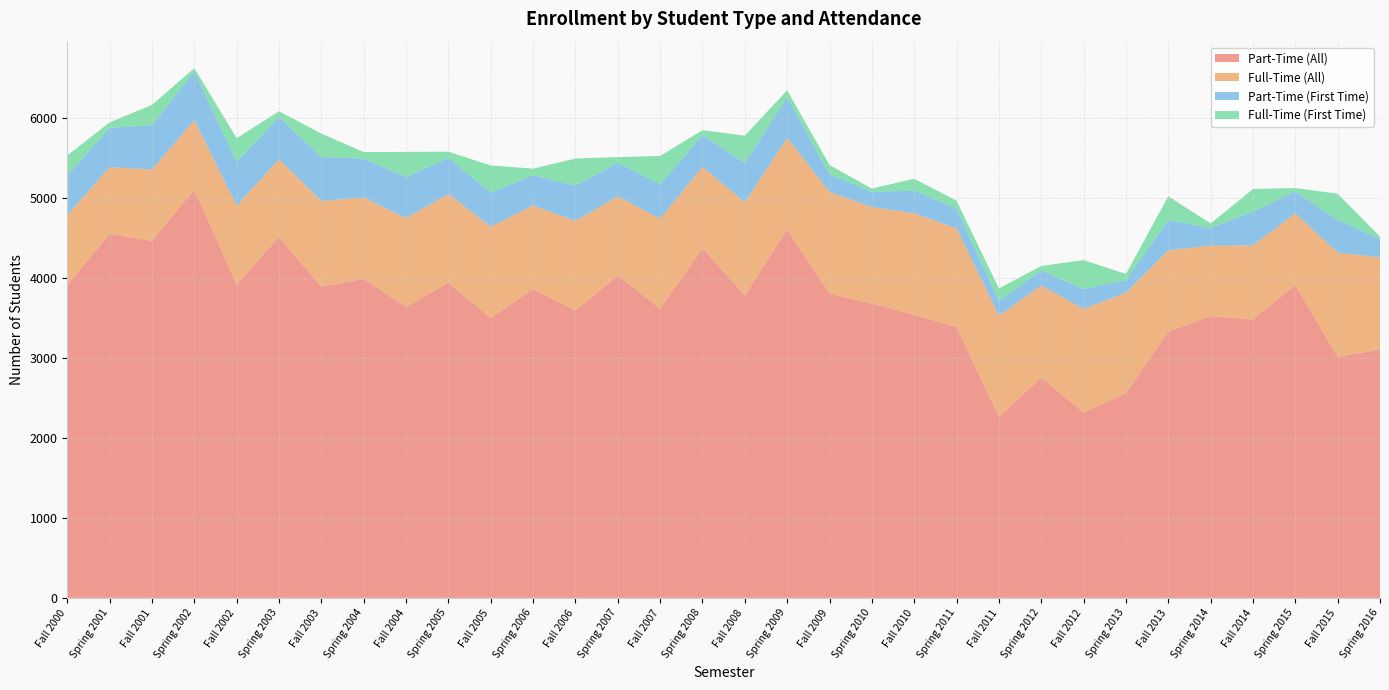

Reading left to right, list all the values displayed in this chart.

Part-Time (All): 3910	4552	4463	5105	3918	4513	3891	3989	3638	3942	3501	3861	3594	4030	3616	4372	3781	4606	3806	3680	3540	3388	2265	2754	2318	2560	3328	3524	3480	3912	3013	3105
Full-Time (All): 876	836	893	872	986	973	1070	1018	1112	1110	1140	1047	1120	991	1126	1017	1166	1147	1271	1207	1270	1232	1265	1153	1296	1255	1020	881	928	897	1304	1152
Part-Time (First Time): 490	492	551	606	547	528	551	485	513	450	427	378	443	419	431	399	494	506	221	190	283	250	182	187	248	158	378	221	422	274	410	231
Full-Time (First Time): 256	66	258	41	297	71	294	83	314	77	339	82	337	72	353	60	339	88	115	41	148	97	158	56	362	77	296	56	282	42	327	30